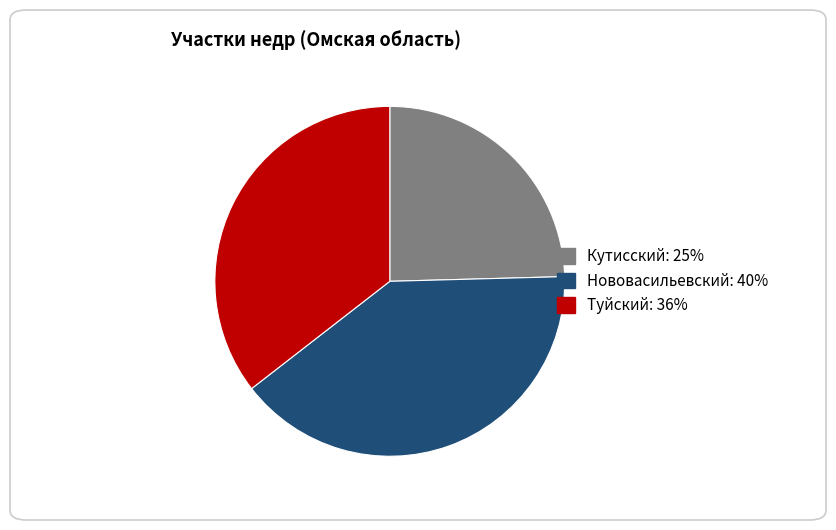

Which category has the biggest portion of the pie?

Нововасильевский